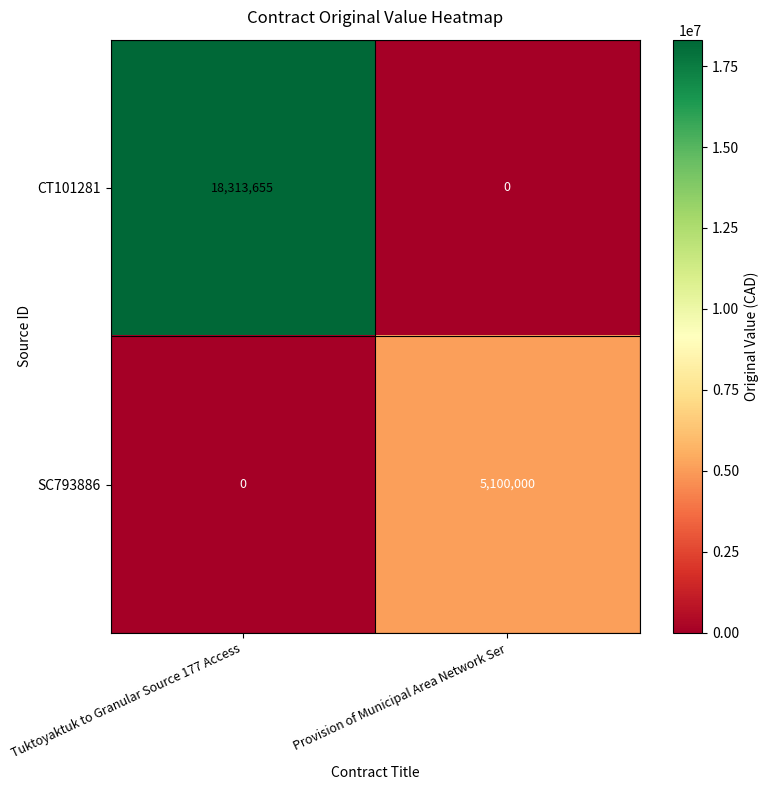

Reading right to left, list all the values displayed in this chart.

CT101281: 0	18313655
SC793886: 5100000	0